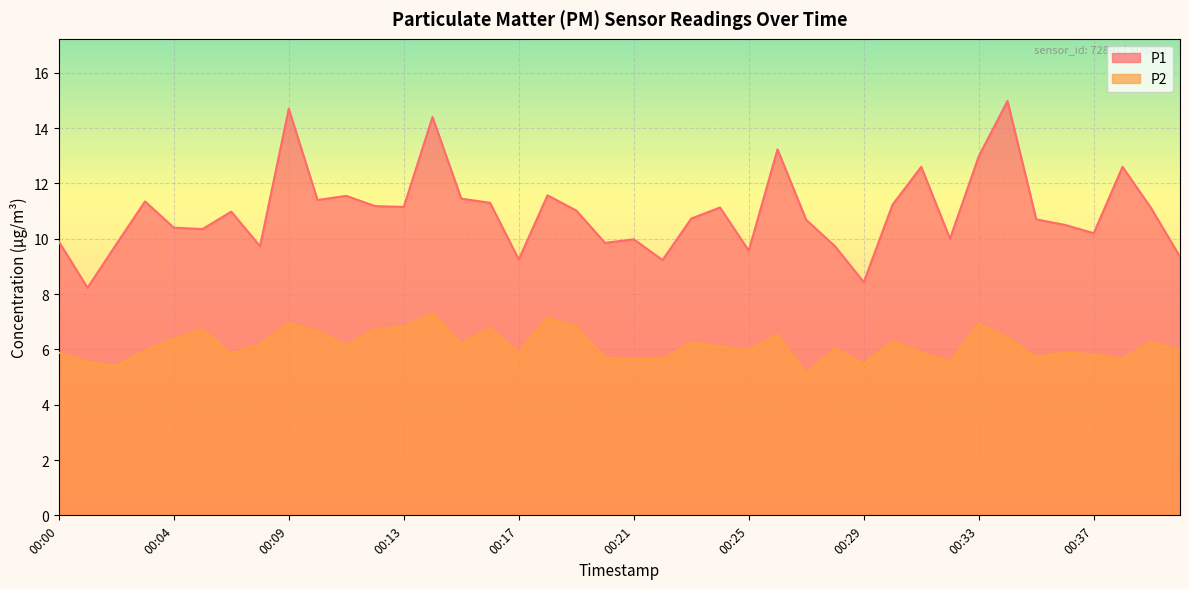

True or false: P2 has more than 2 interior local peaks.

True